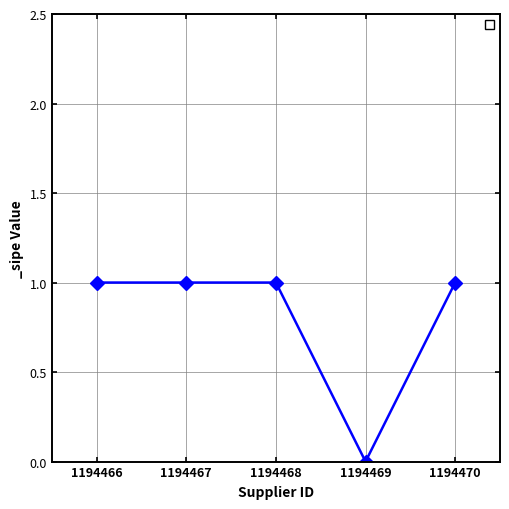

Reading left to right, extract all data points from this chart.

1194466=1	1194467=1	1194468=1	1194469=0	1194470=1